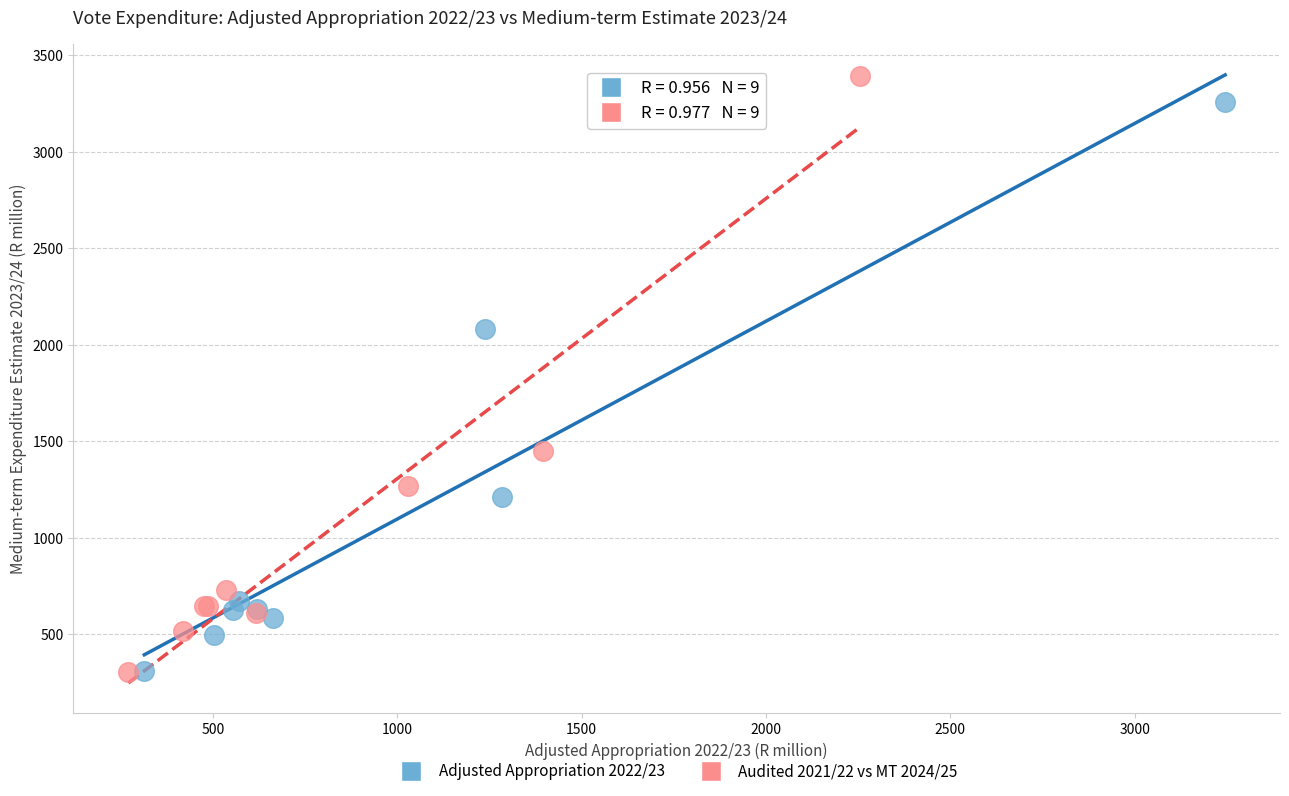

Which series has the largest Y range (max minus min)?

Audited 2021/22 vs MT 2024/25